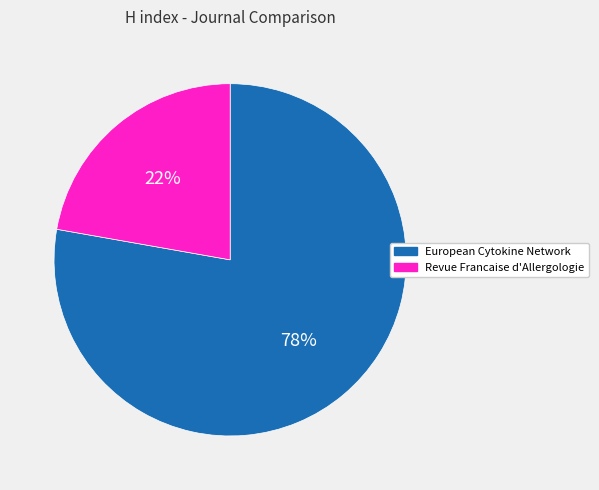

Is Revue Francaise d'Allergologie the majority of the pie?

No